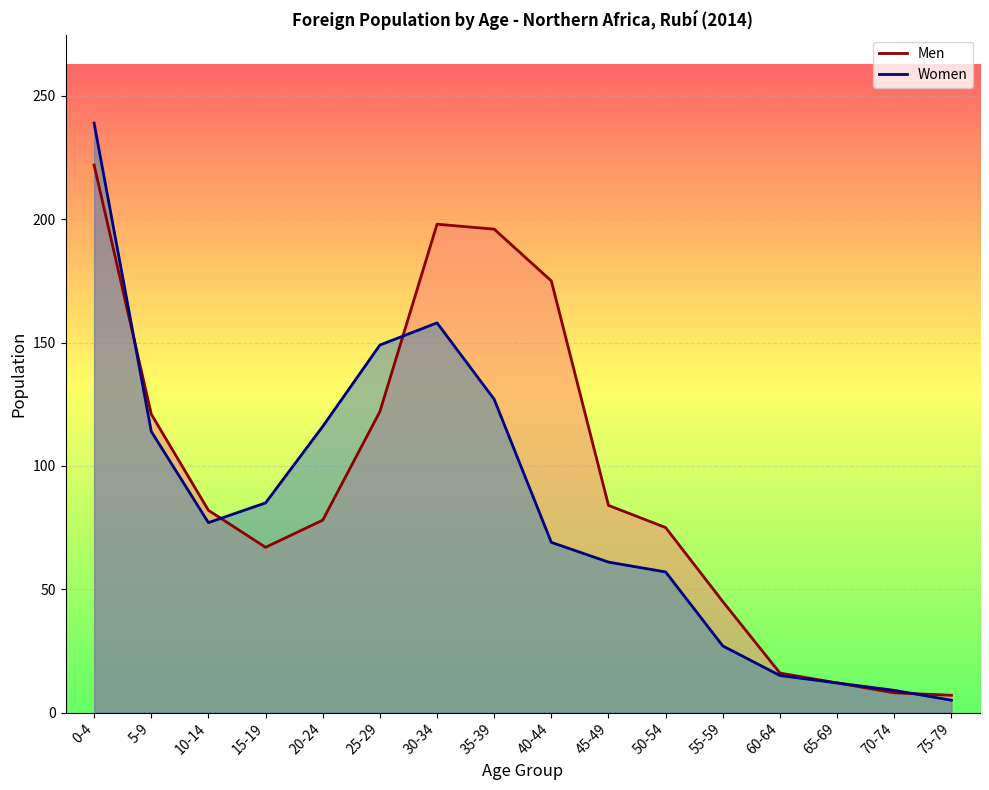

Which series has the widest spread of values?

Women